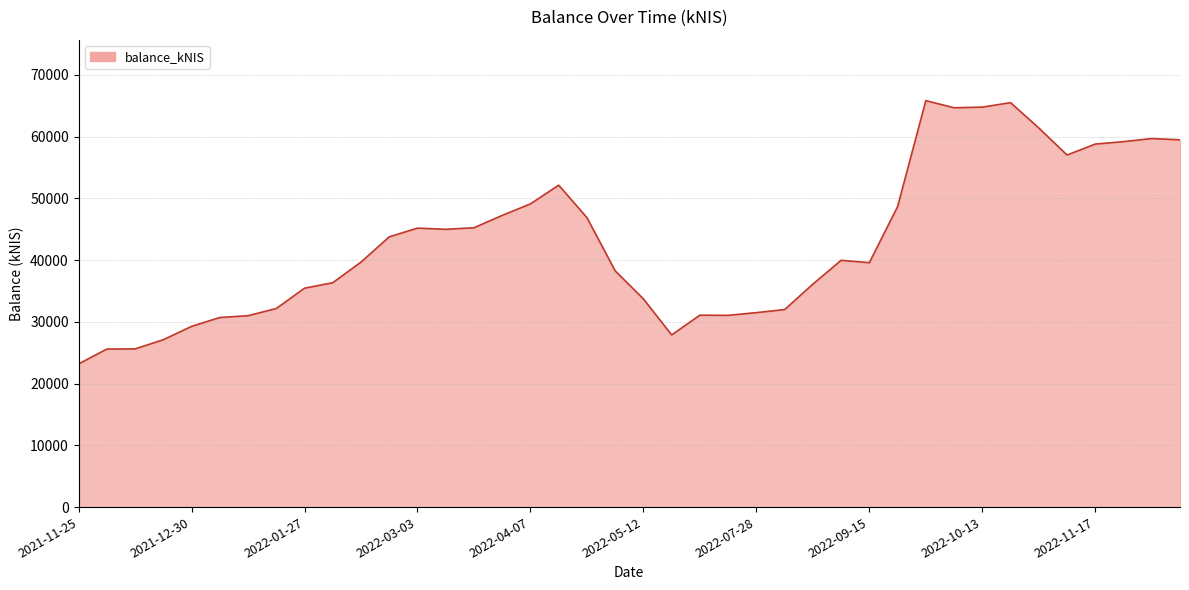

What is the greatest value displayed?

65837.4